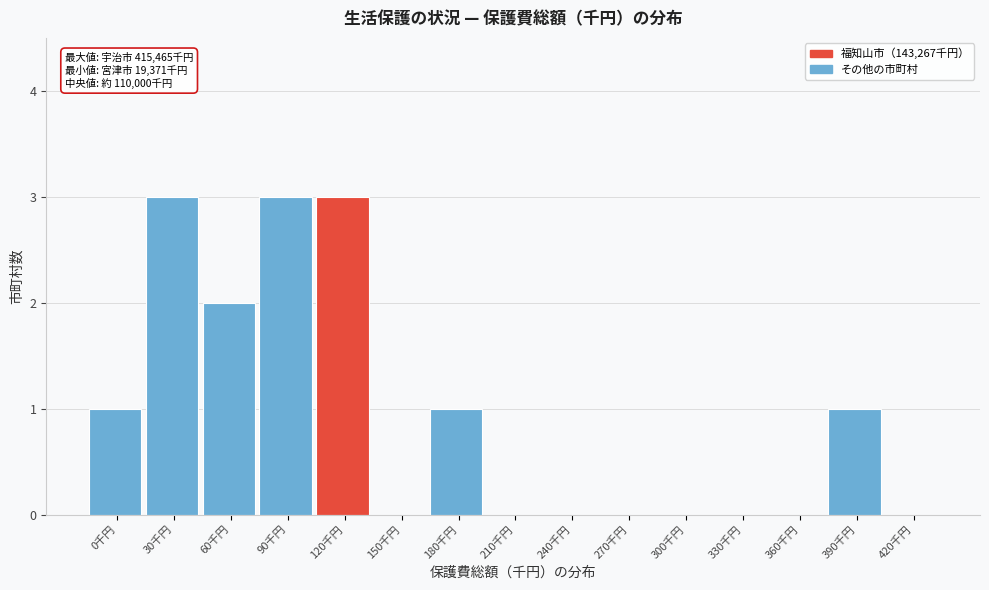

Reading left to right, extract all data points from this chart.

0千円=1	30千円=3	60千円=2	90千円=3	120千円=3	150千円=0	180千円=1	210千円=0	240千円=0	270千円=0	300千円=0	330千円=0	360千円=0	390千円=1	420千円=0